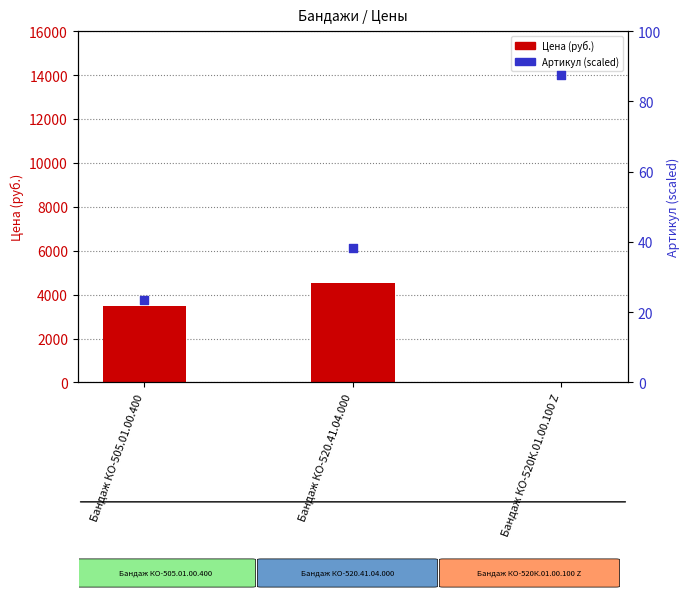

What are all the series names shown in the legend?

Цена (руб.), Артикул (scaled)